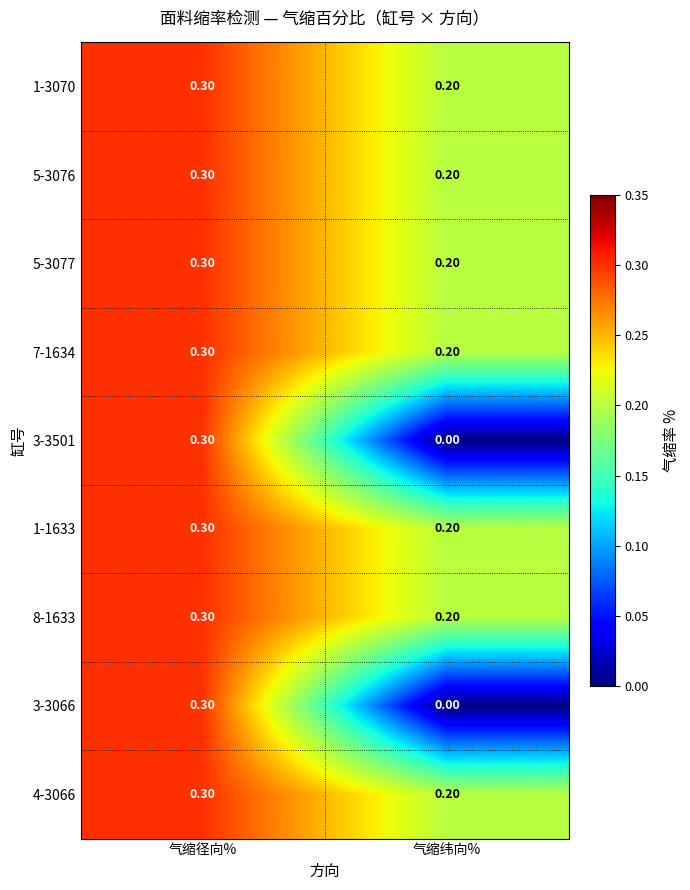

Which category has the lowest value in the 3-3501 series?

气缩纬向%